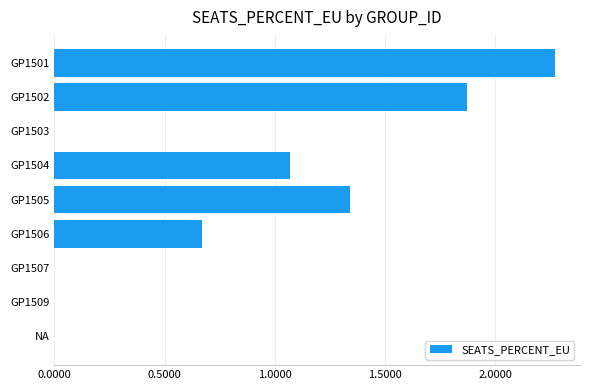

What is the sum of all values?

7.2